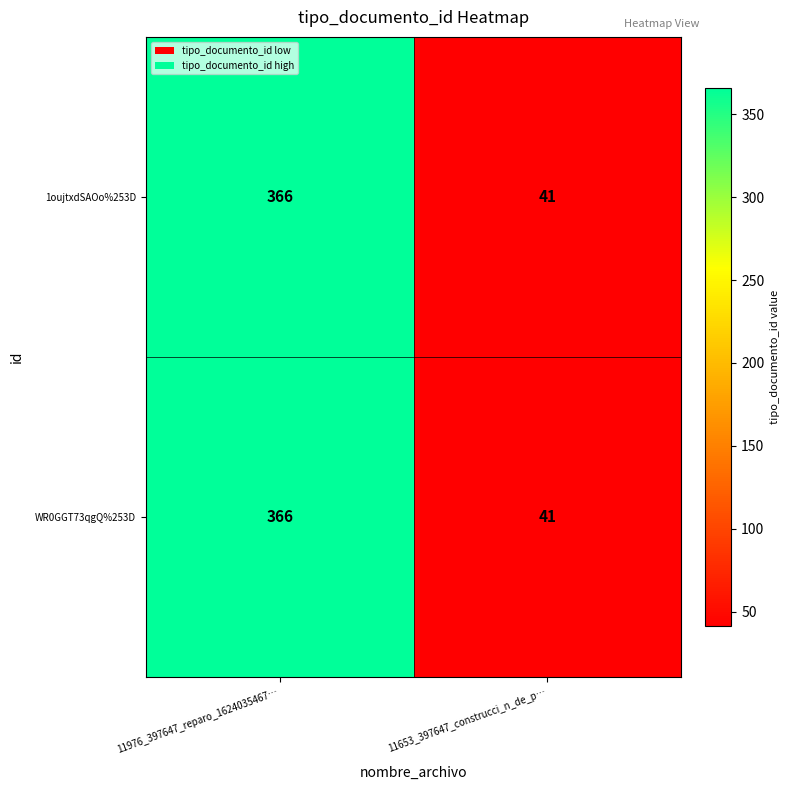

What is the minimum value shown in the chart?

41